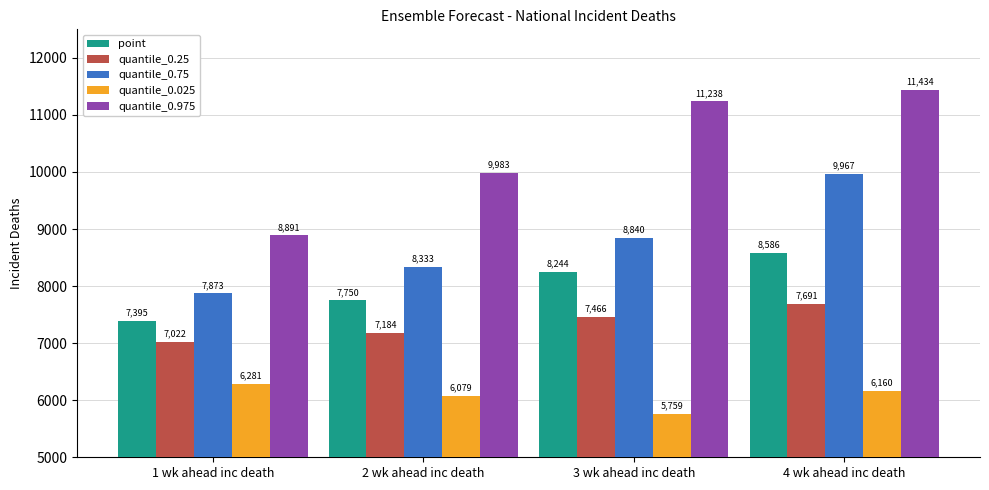

What is the smallest value displayed?

5759